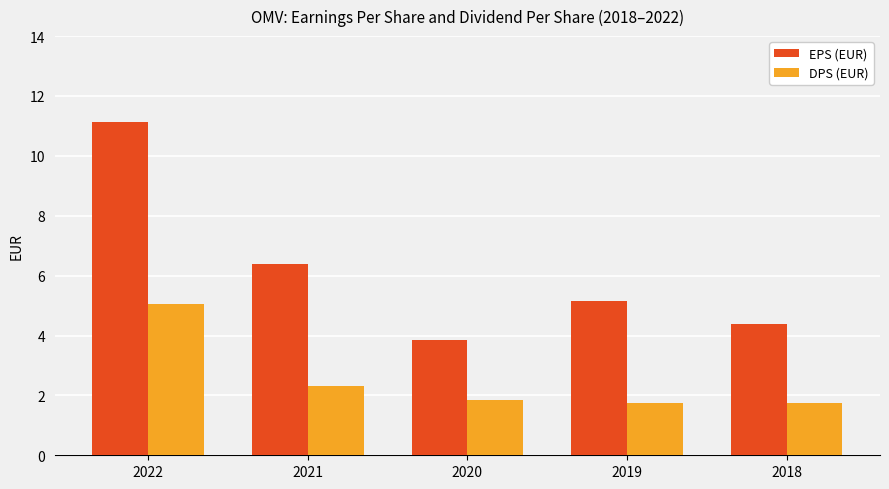

Is the value of EPS (EUR) at 2020 greater than the value of DPS (EUR) at 2019?

Yes